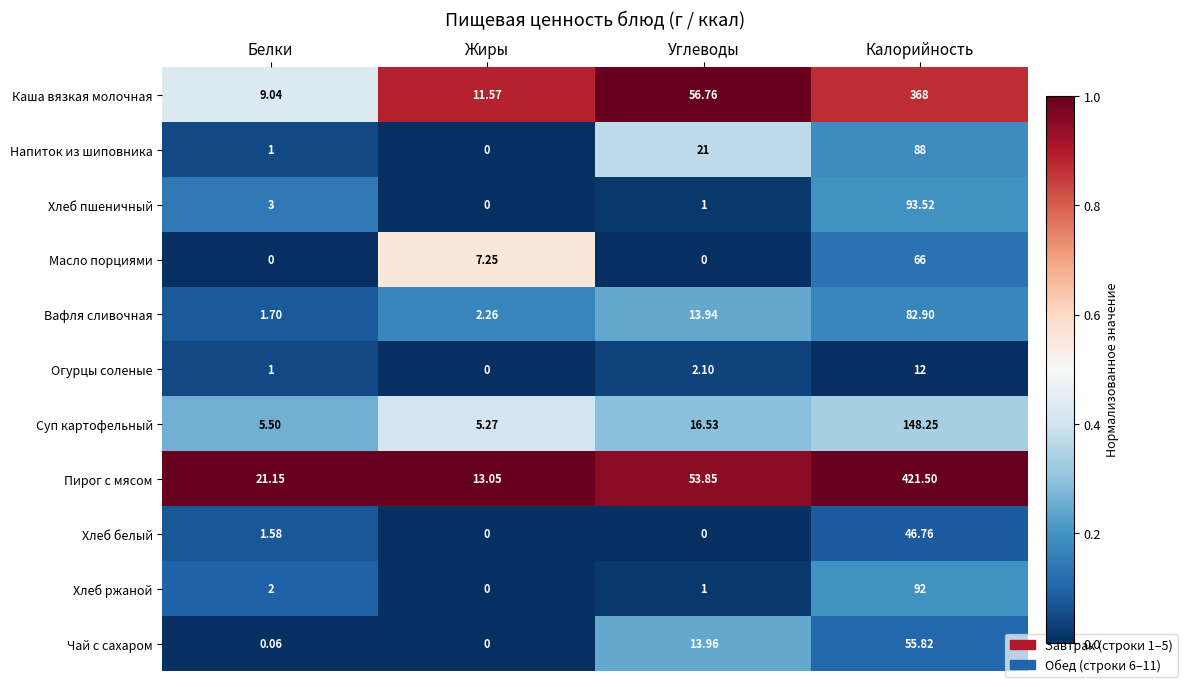

At which label does Хлеб белый reach its peak?

Калорийность